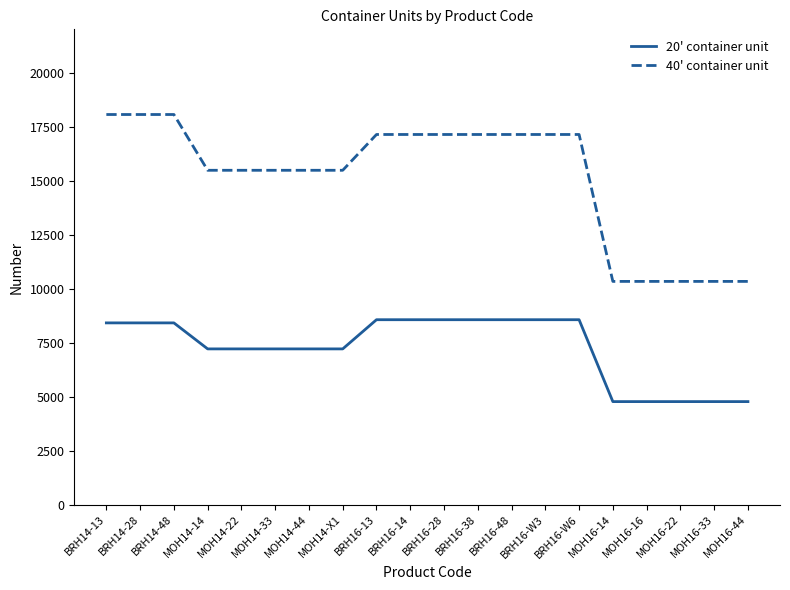

Reading right to left, what are all the values shown in this chart?

20' container unit: 4780	4780	4780	4780	4780	8568	8568	8568	8568	8568	8568	8568	7218	7218	7218	7218	7218	8421	8421	8421
40' container unit: 10340	10340	10340	10340	10340	17136	17136	17136	17136	17136	17136	17136	15480	15480	15480	15480	15480	18060	18060	18060